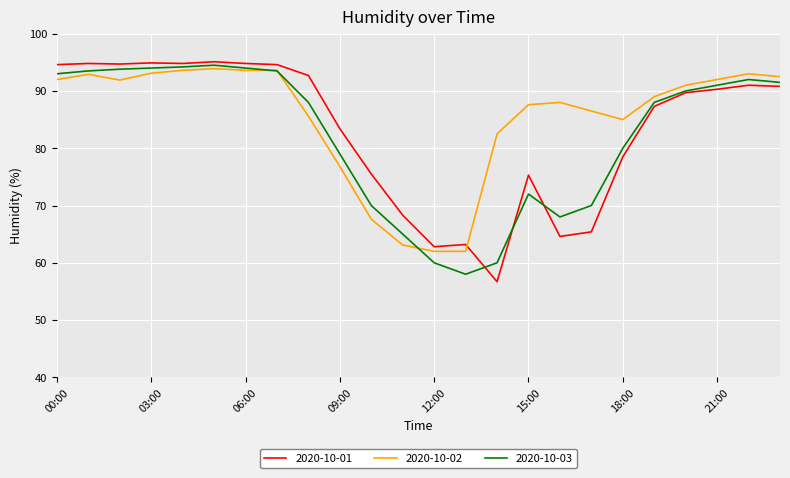

Is this an area chart (filled region under the line)?

No